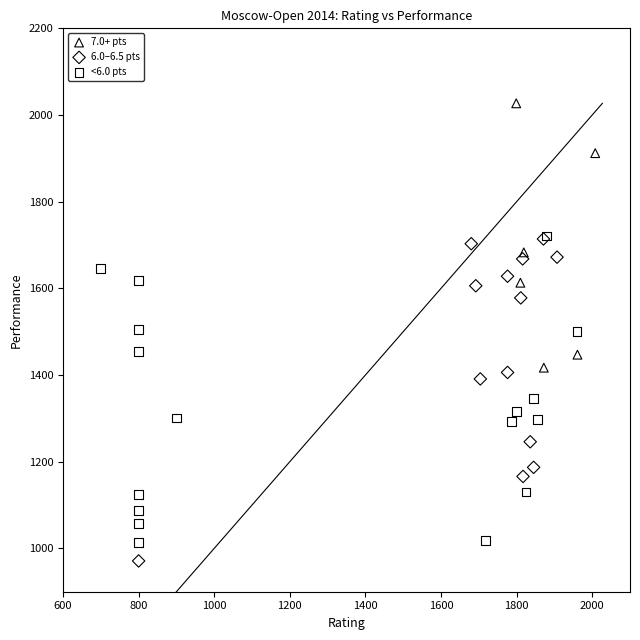

Which series reaches the maximum Y coordinate?

7.0+ pts